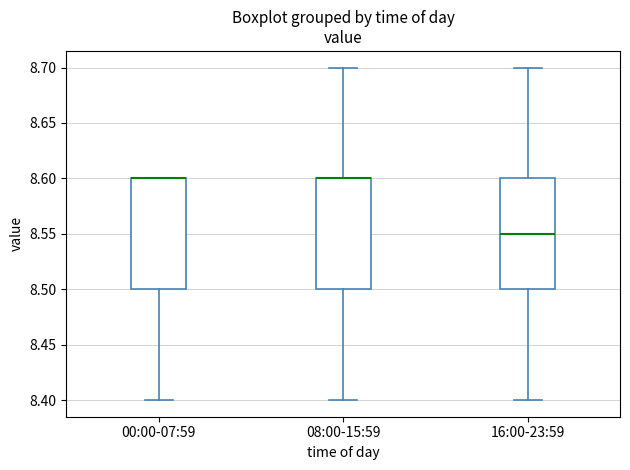

Reading left to right, read every box against the y-axis: the position of its median line, the range the box covers, and the ends of its whiskers. The values are not printed on the chart, so give them approximately, as read against the axis.

00:00-07:59: median 8.60 (drawn on the box's upper edge), box 8.50 to 8.60, whiskers 8.40 to 8.60
08:00-15:59: median 8.60 (drawn on the box's upper edge), box 8.50 to 8.60, whiskers 8.40 to 8.70
16:00-23:59: median 8.55, box 8.50 to 8.60, whiskers 8.40 to 8.70